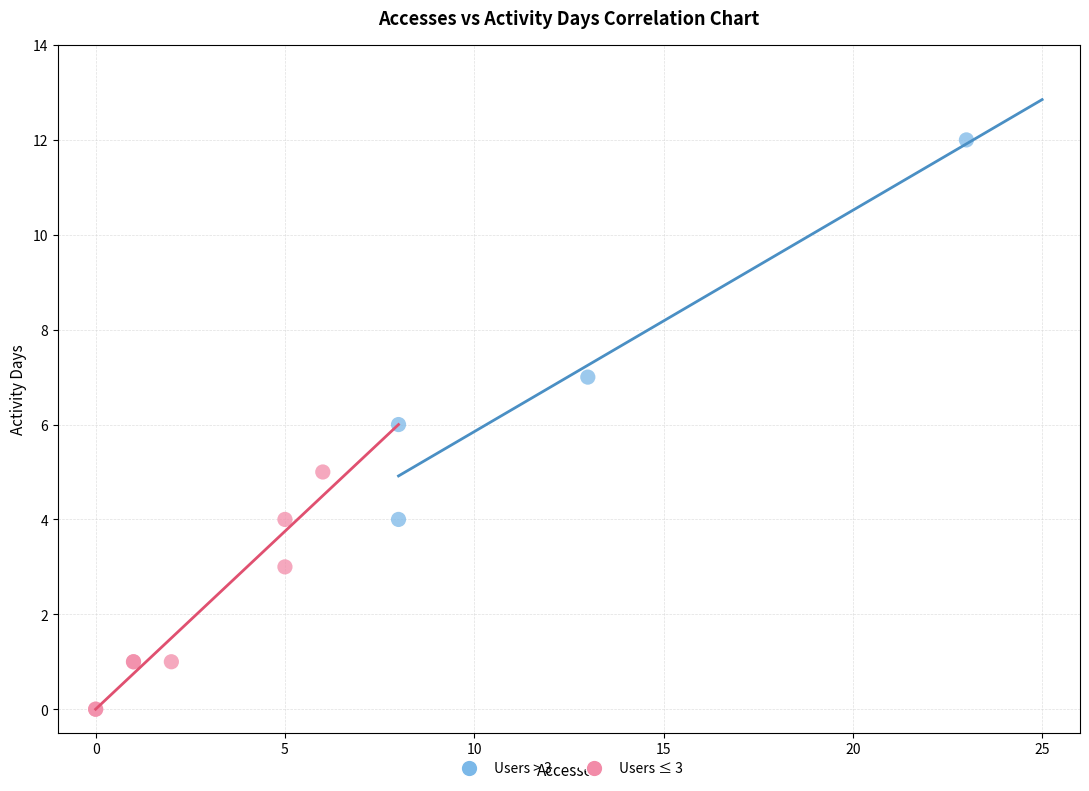

Which series contains the lowest Y value?

Users ≤ 3